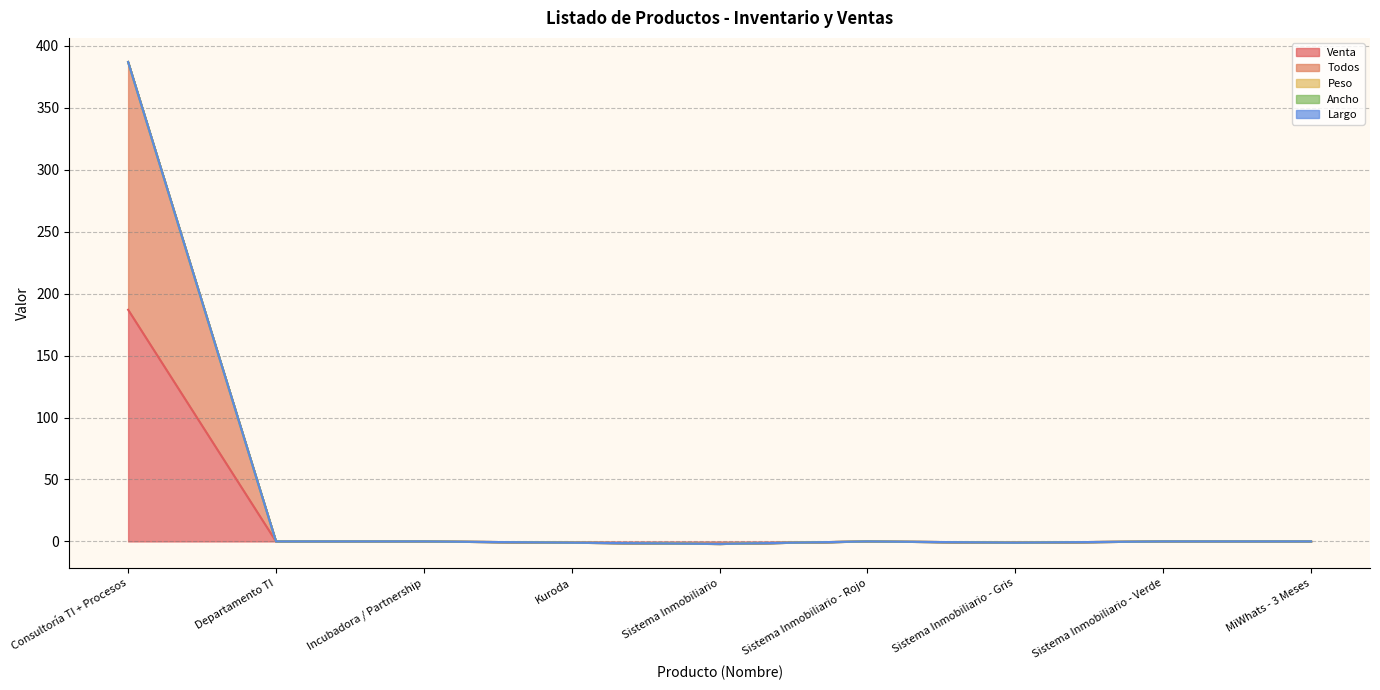

Between Incubadora / Partnership and Sistema Inmobiliario - Verde, which series saw the biggest shift?

Venta